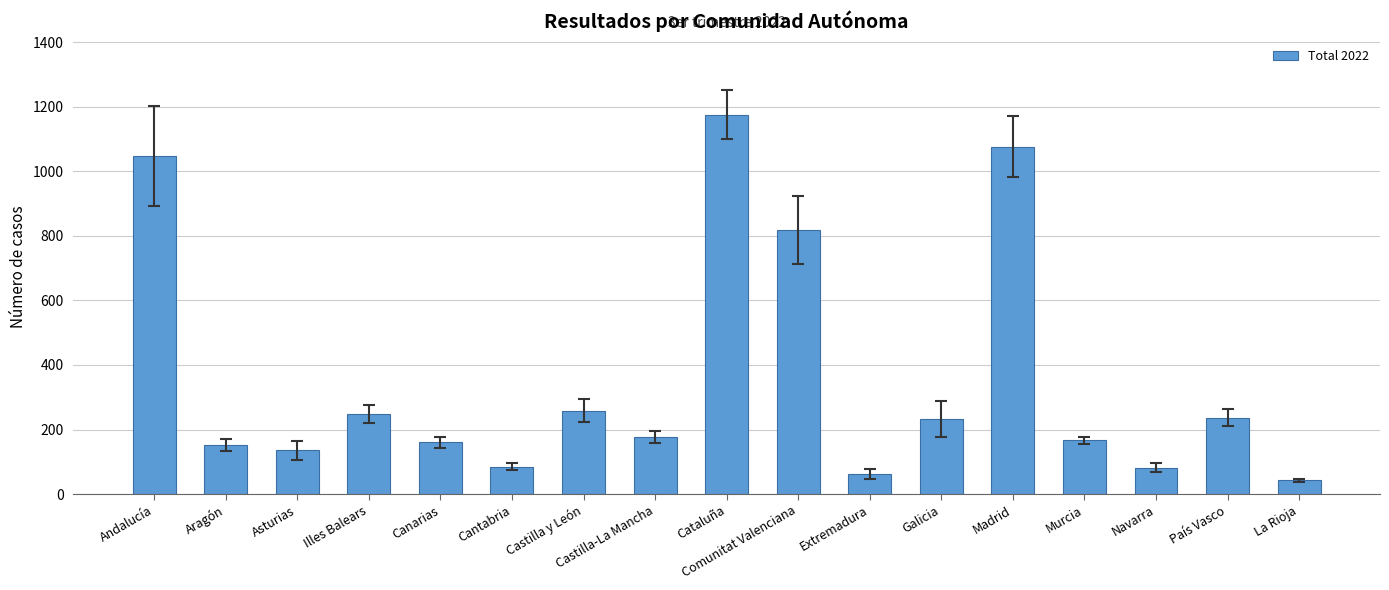

What is the value of the 3rd bar from the left?

135